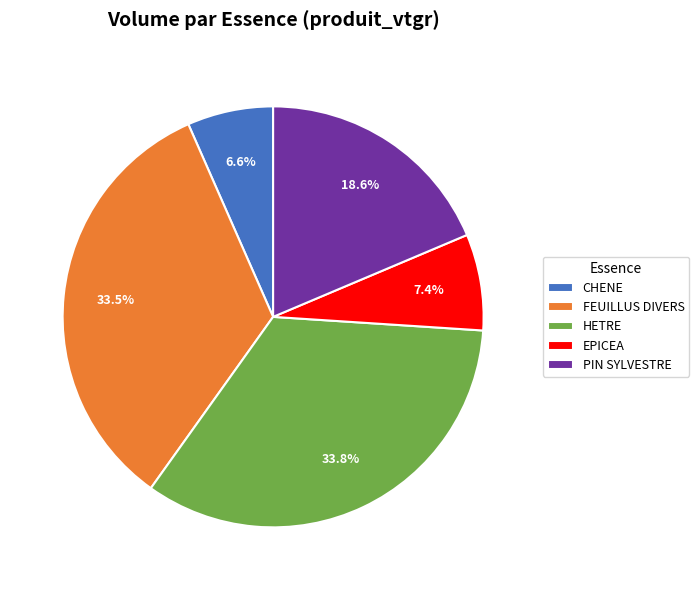

Which has a higher value, CHENE or FEUILLUS DIVERS?

FEUILLUS DIVERS